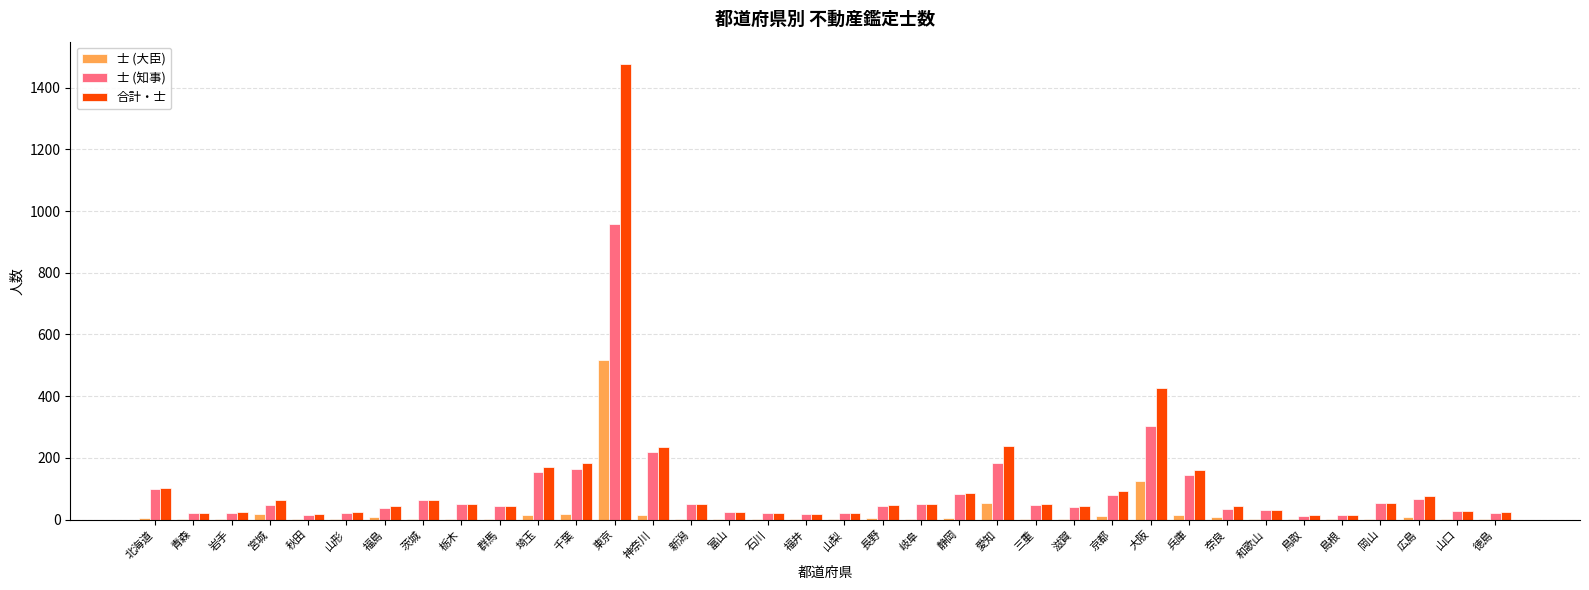

At which label is 士 (大臣) closest to 259?

大阪